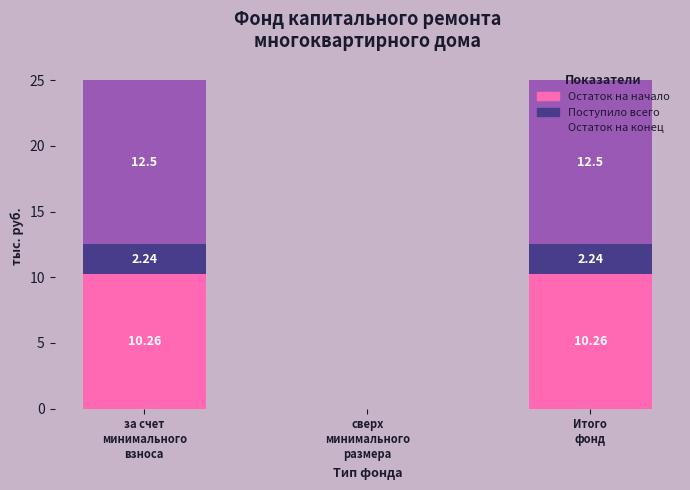

How many values in Остаток на начало are above zero?

2